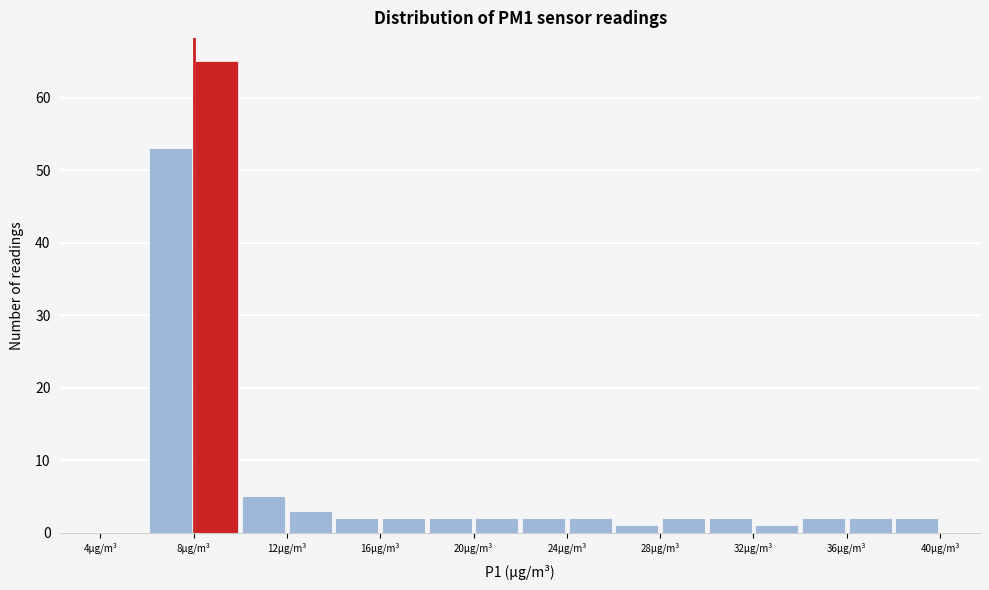

Reading left to right, transcribe this chart: for each bar, give the range it covers on the x-axis and its height. The values are not printed on the chart, so give them approximately, as read against the axis.

4 to 6: 0
6 to 8: 53
8 to 10: 65
10 to 12: 5
12 to 14: 3
14 to 16: 2
16 to 18: 2
18 to 20: 2
20 to 22: 2
22 to 24: 2
24 to 26: 2
26 to 28: 1
28 to 30: 2
30 to 32: 2
32 to 34: 1
34 to 36: 2
36 to 38: 2
38 to 40: 2